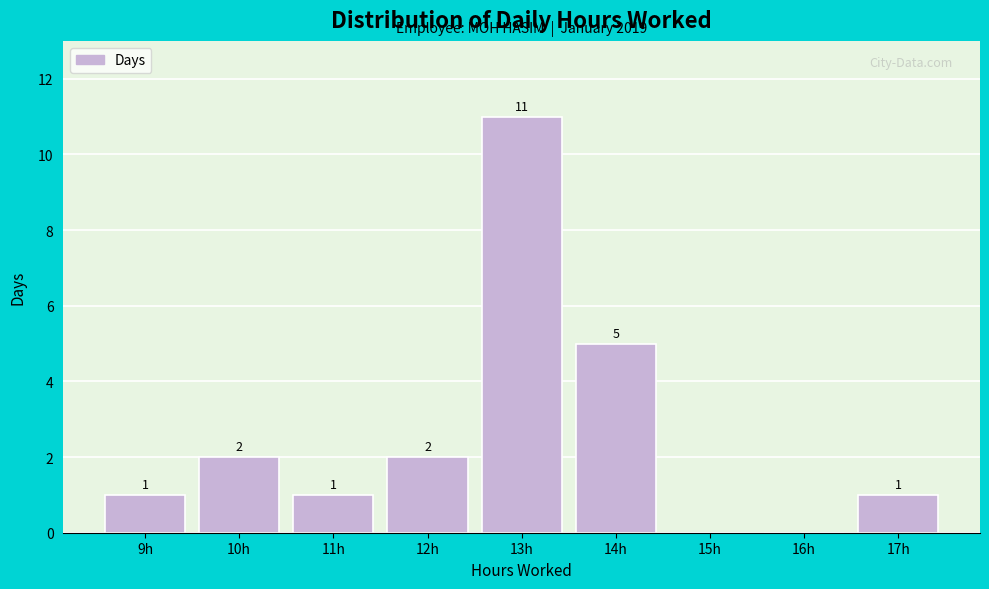

Reading left to right, transcribe all the data shown in this chart.

9h=1	10h=2	11h=1	12h=2	13h=11	14h=5	15h=0	16h=0	17h=1